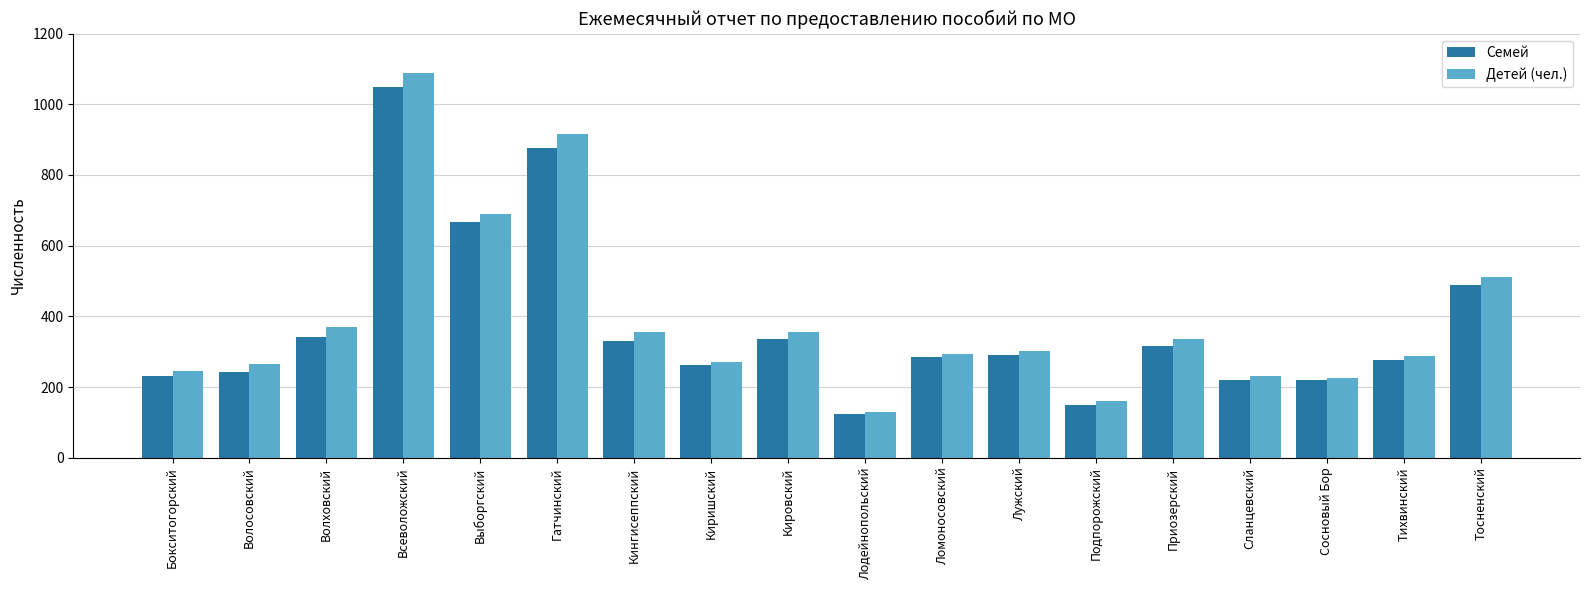

Which series has the largest range (max minus min)?

Детей (чел.)